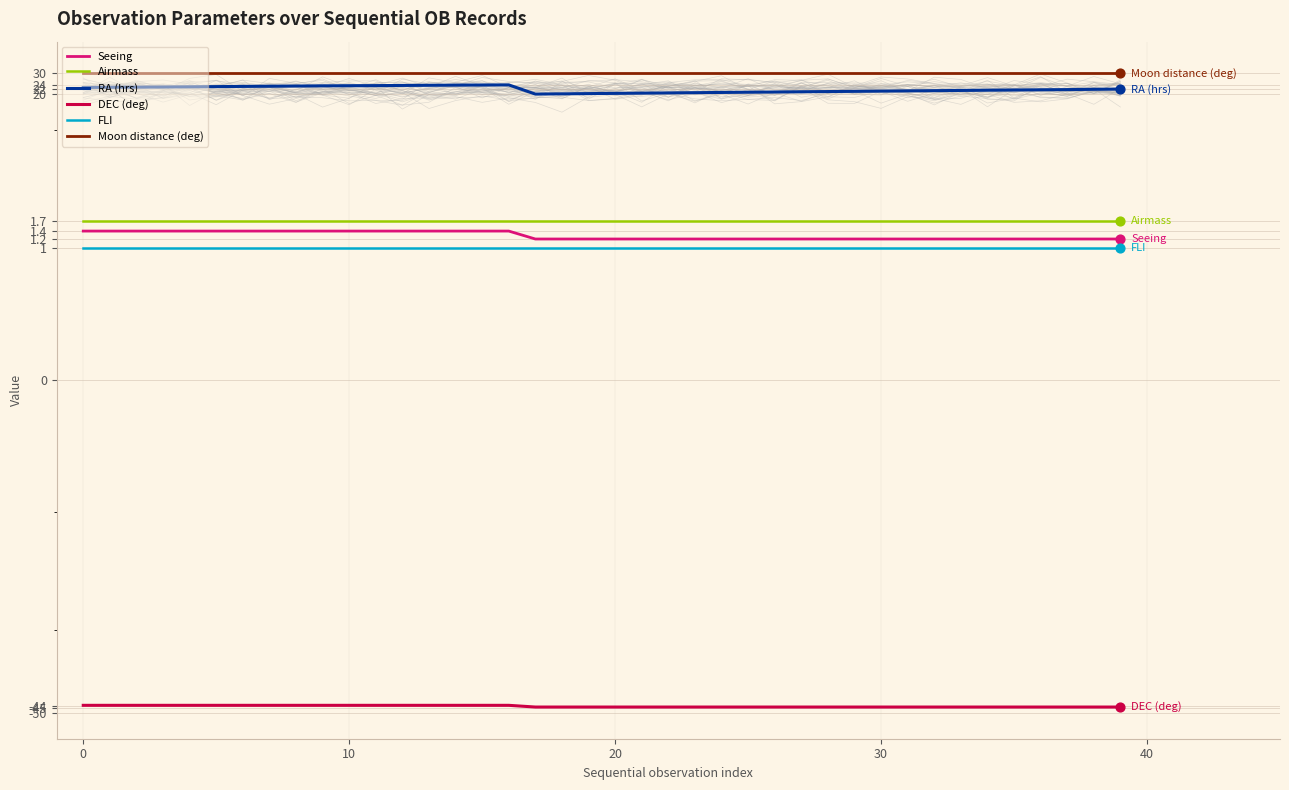

At which category is the sum across all series the highest?

16